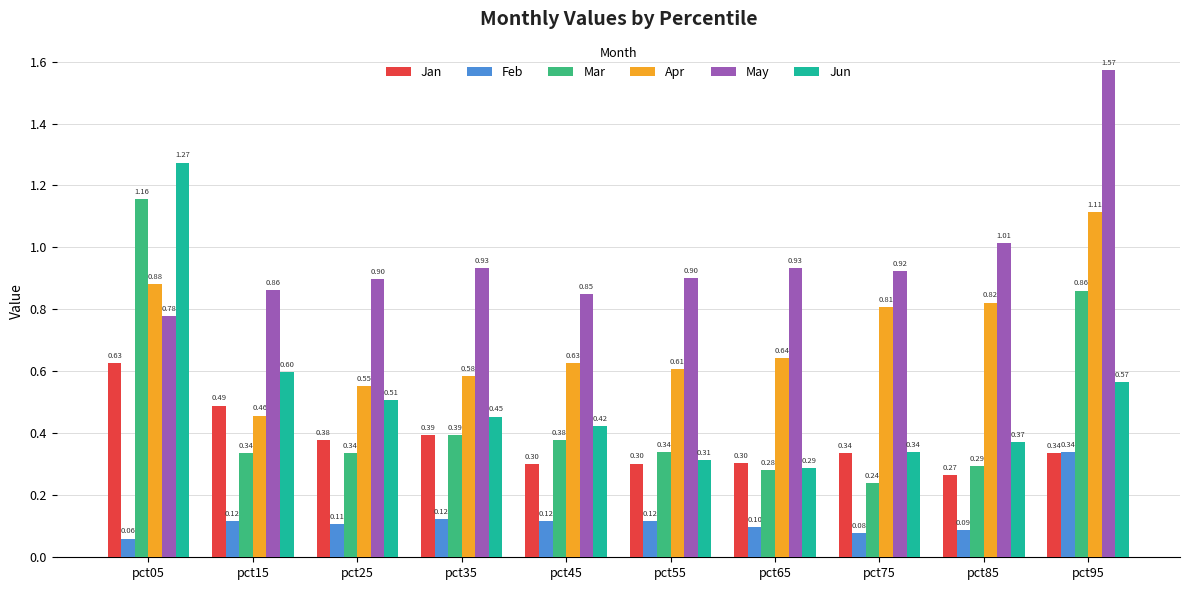

What is the sum of all May values?

9.7